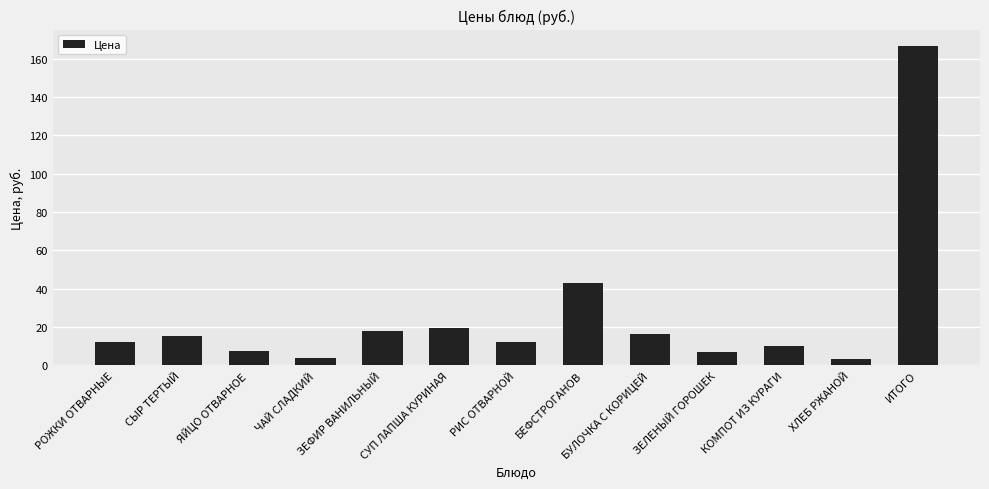

Which category has the highest value across all series?

ИТОГО